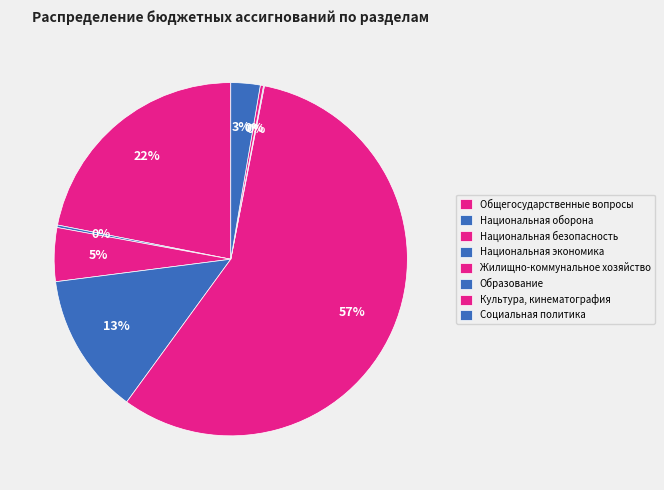

Count the number of slices in the pie.

8